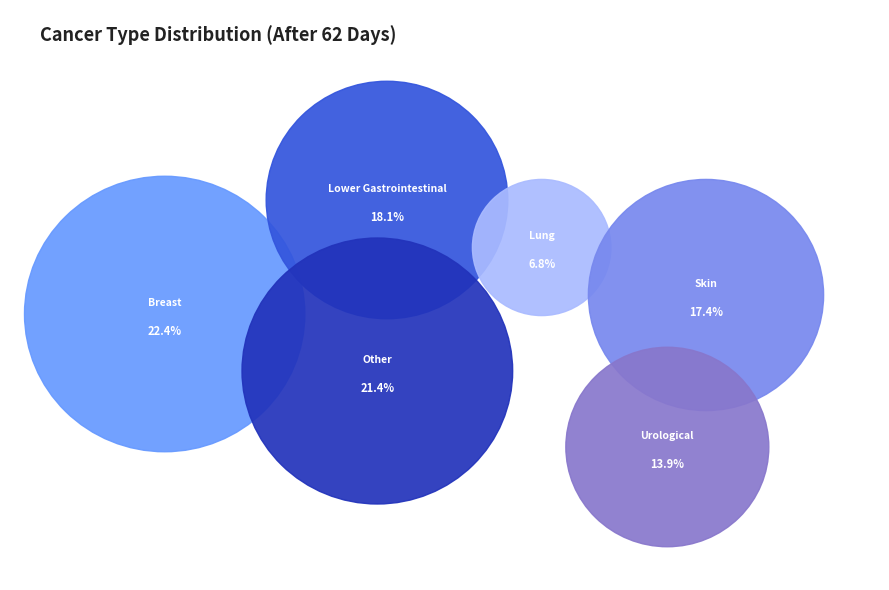

How many slices are in this pie chart?

6